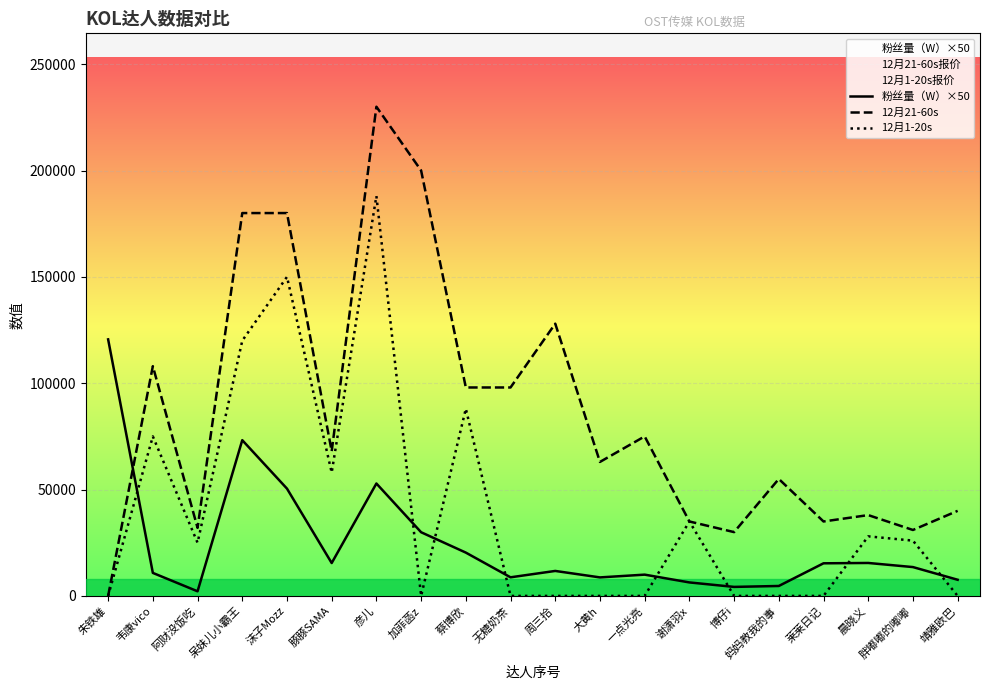

How many values in the 12月21-60s series are below 68000?

10